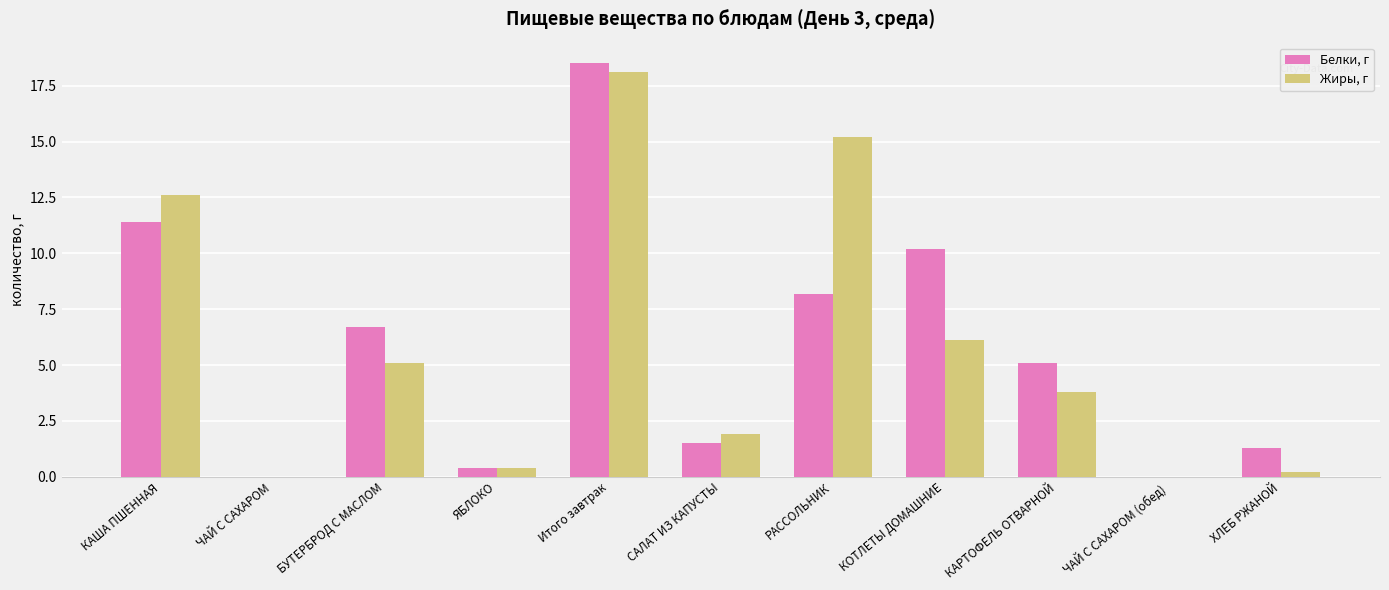

Is it true that Белки, г equals 1.5 at САЛАТ ИЗ КАПУСТЫ?

True